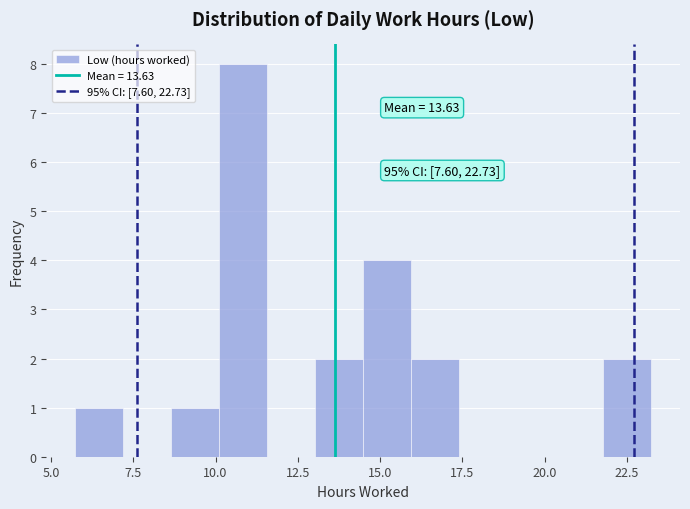

Around what value on the x-axis is the tallest bar? Give the approximate position of its centre, as read against the axis.

11.0